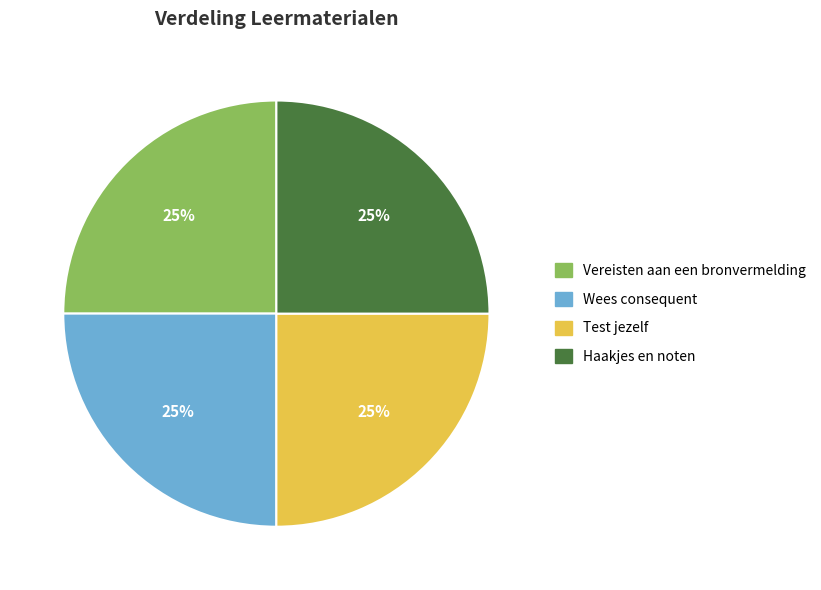

How many slices are in this pie chart?

4